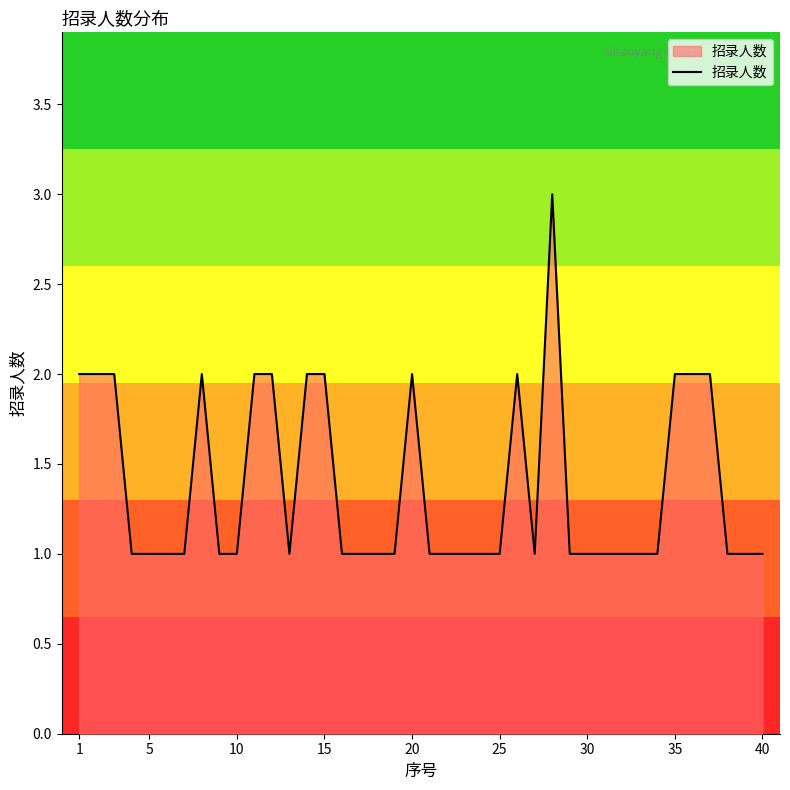

What is the greatest value displayed?

3